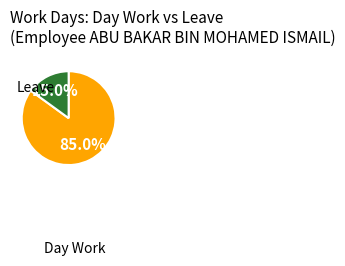

Count the number of slices in the pie.

2